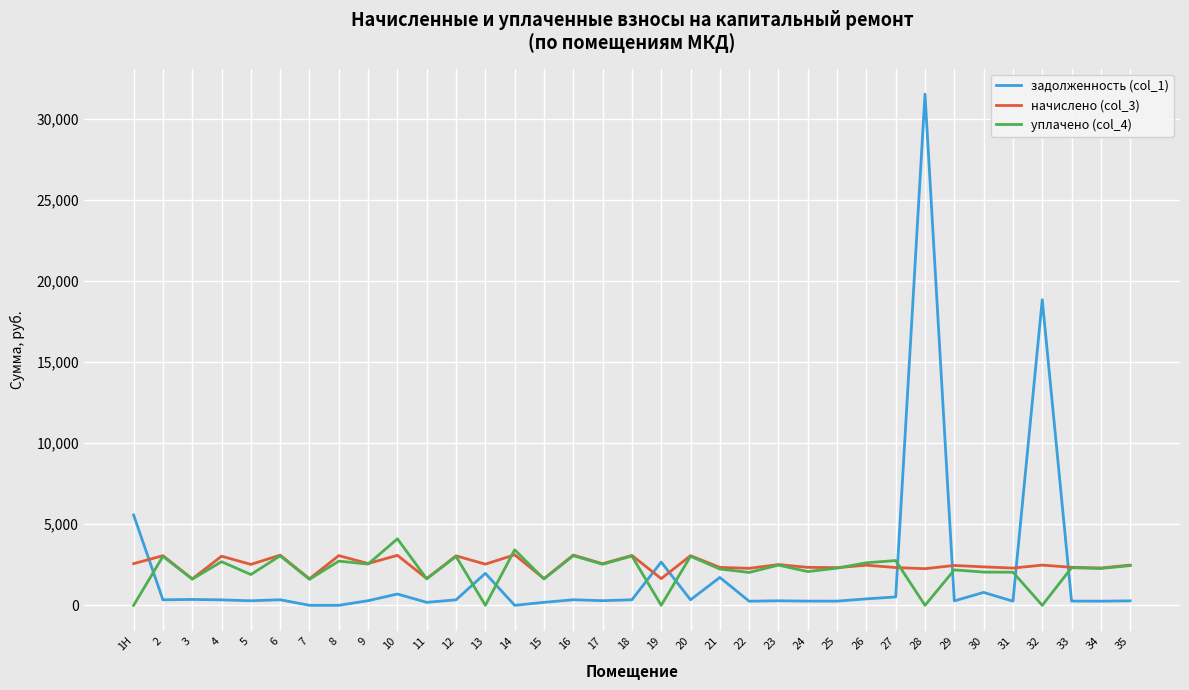

Is the value of начислено (col_3) at 15 greater than the value of уплачено (col_4) at 16?

No